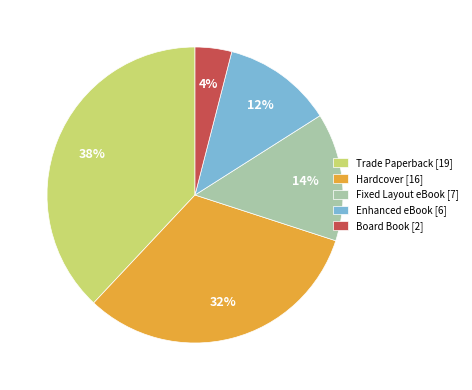

True or false: Fixed Layout eBook accounts for 14% of the total.

True